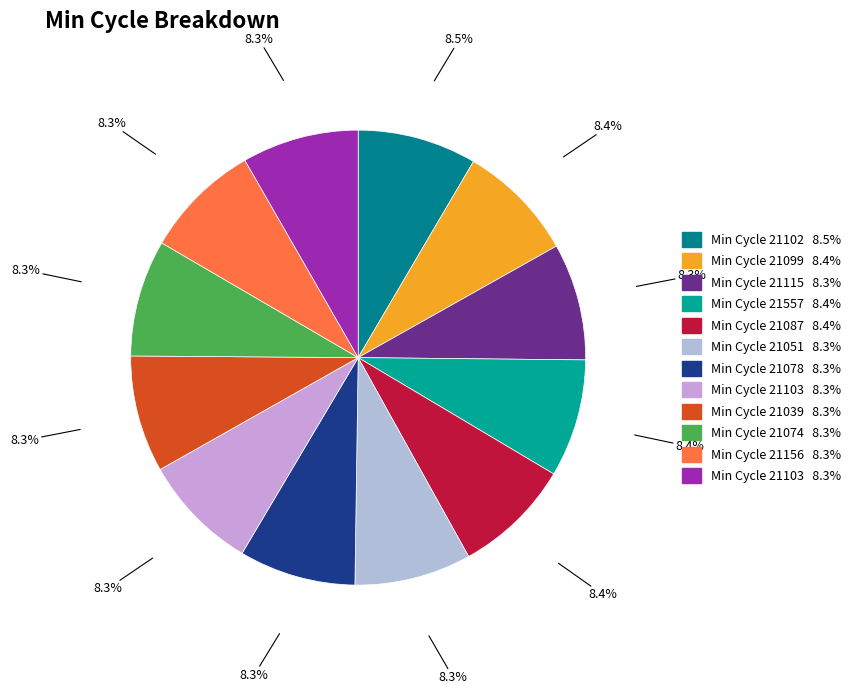

Count the number of slices in the pie.

12